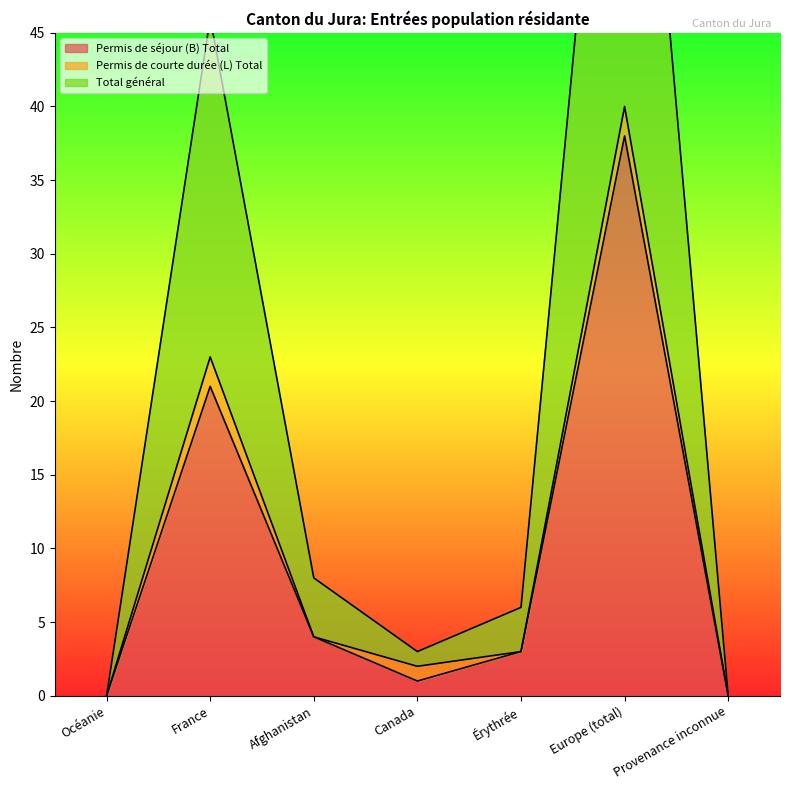

List the labels in order of Total général value, largest first.

Europe (total), France, Afghanistan, Érythrée, Canada, Océanie, Provenance inconnue